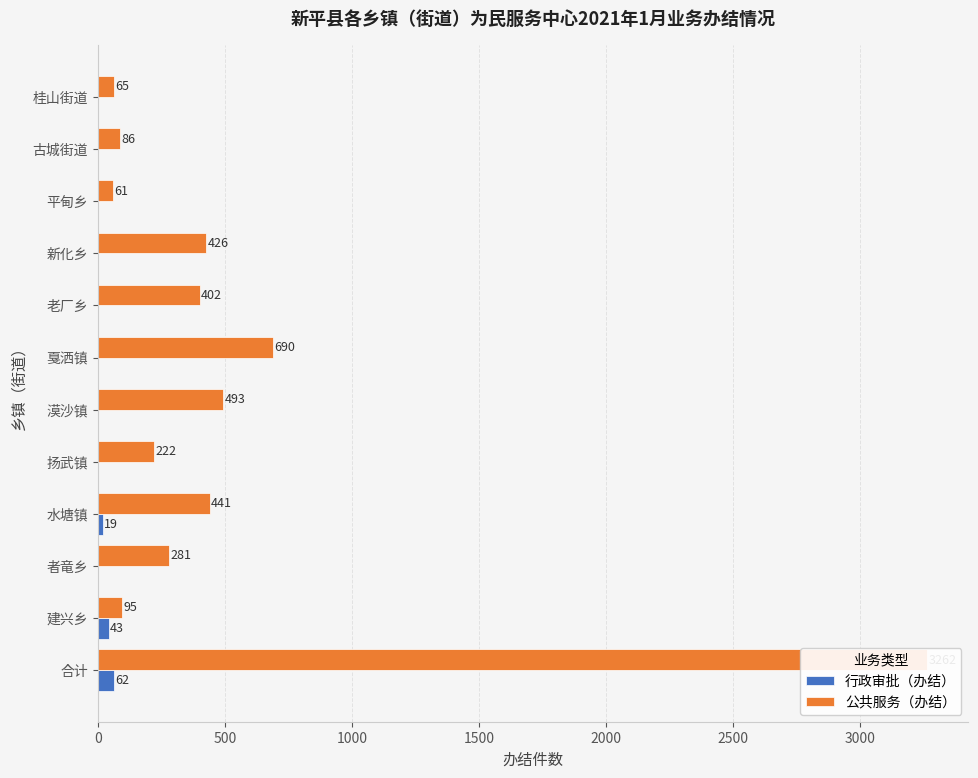

What is the difference between the second highest and second lowest values in the 行政审批（办结） series?

43